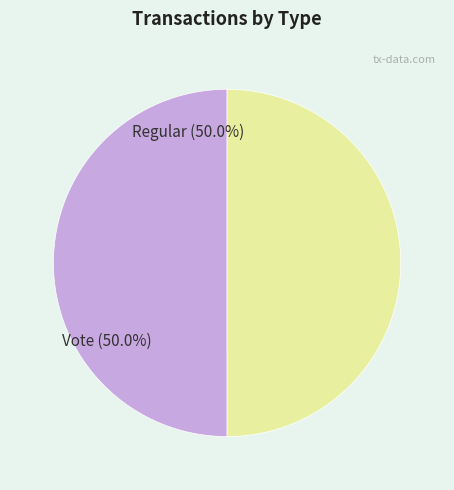

Combined, do Regular and Vote account for over 50%?

Yes